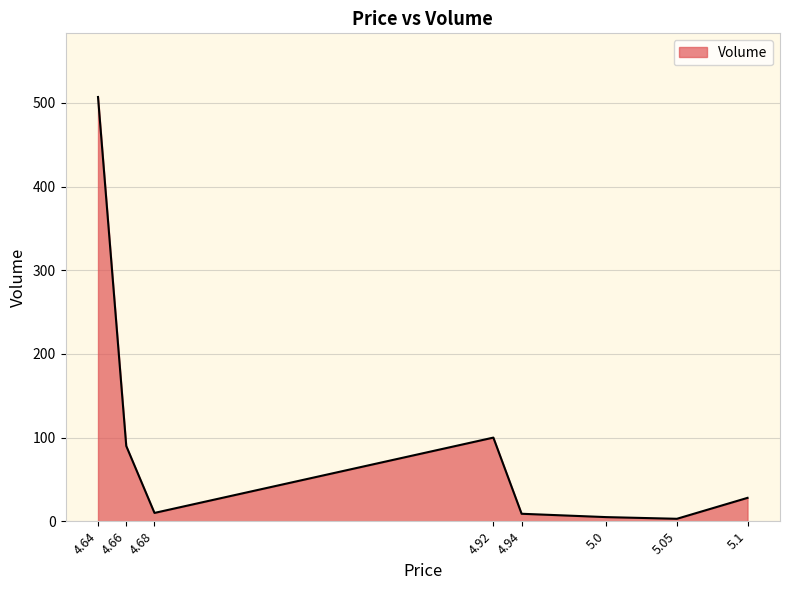

Approximately how many times larger is the value at 4.92 compared to 4.66?

1.1